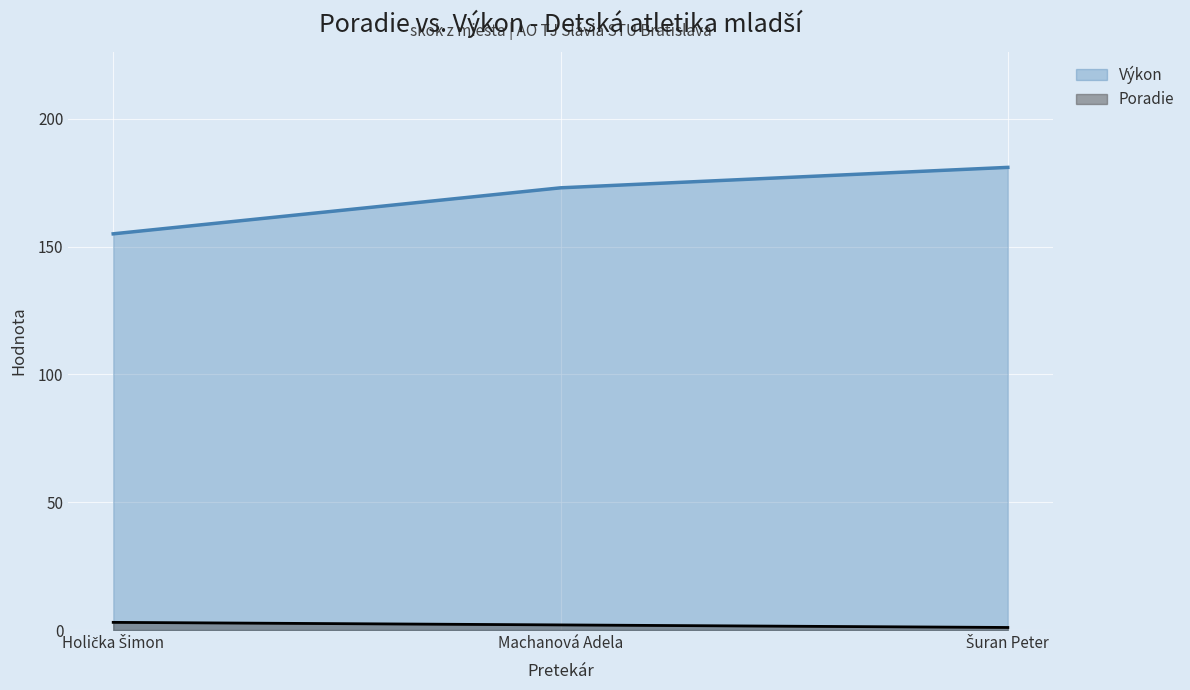

How many data points in Poradie are above 2?

1